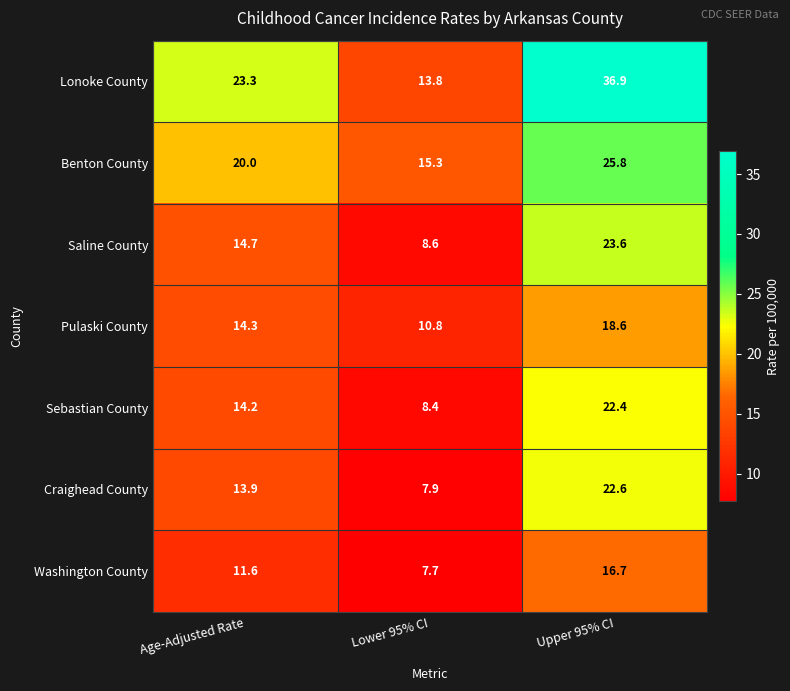

True or false: Saline County has a value of 2.6 at Lower 95% CI.

False